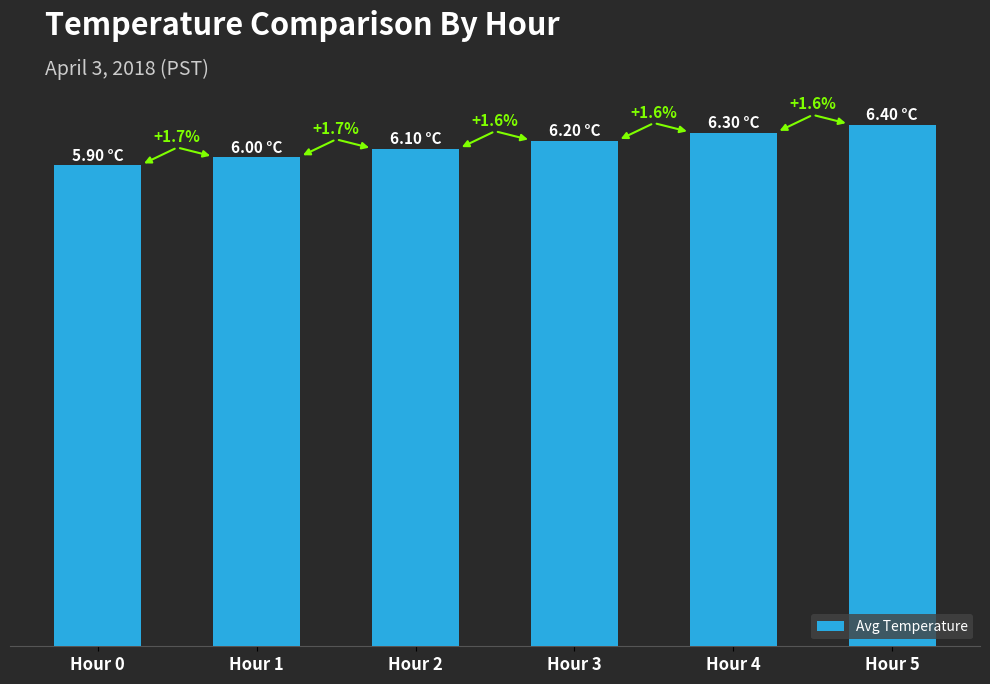

Does the chart contain any negative values?

No